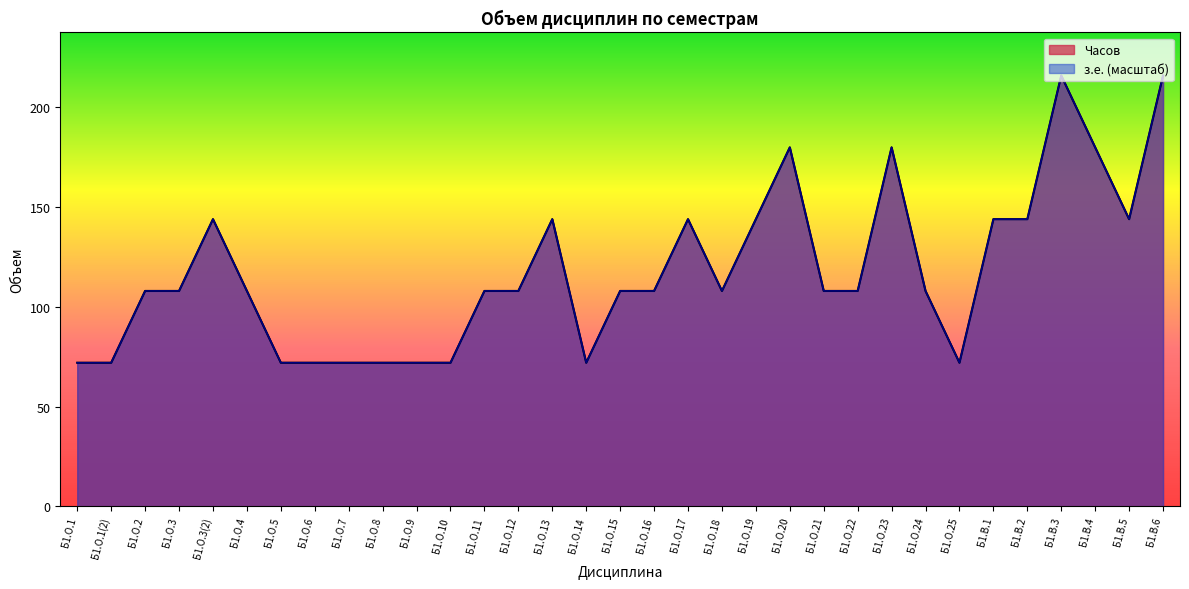

What position from the left is Б1.О.18?

20